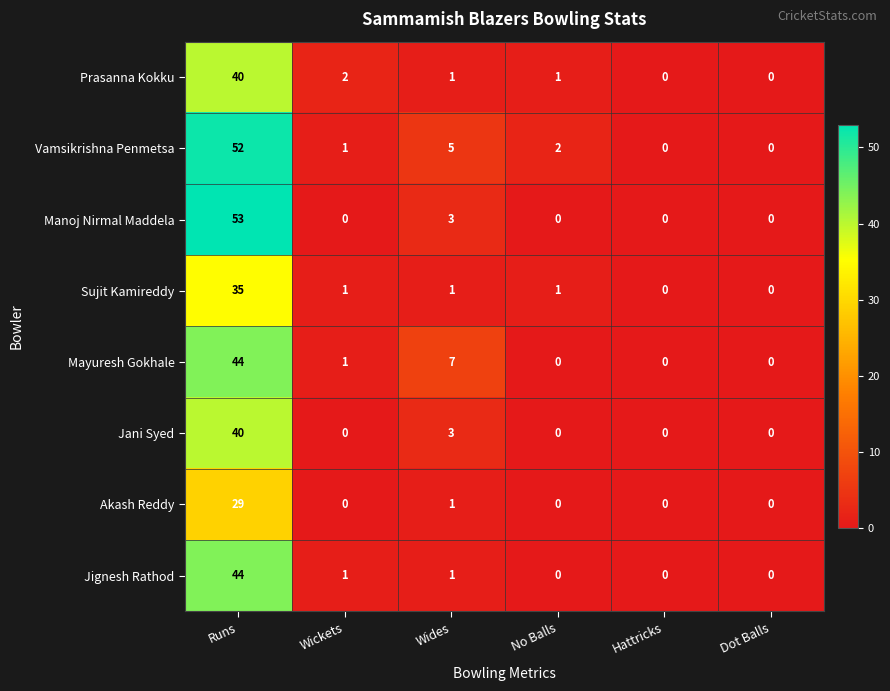

The Akash Reddy series shows 0 at Hattricks. True or false?

True